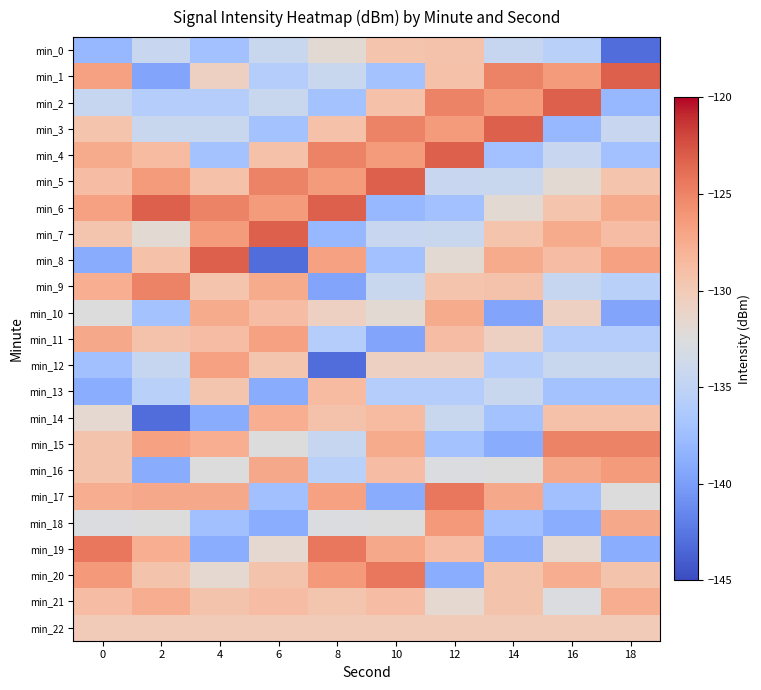

Which series has the largest range (max minus min)?

min_8